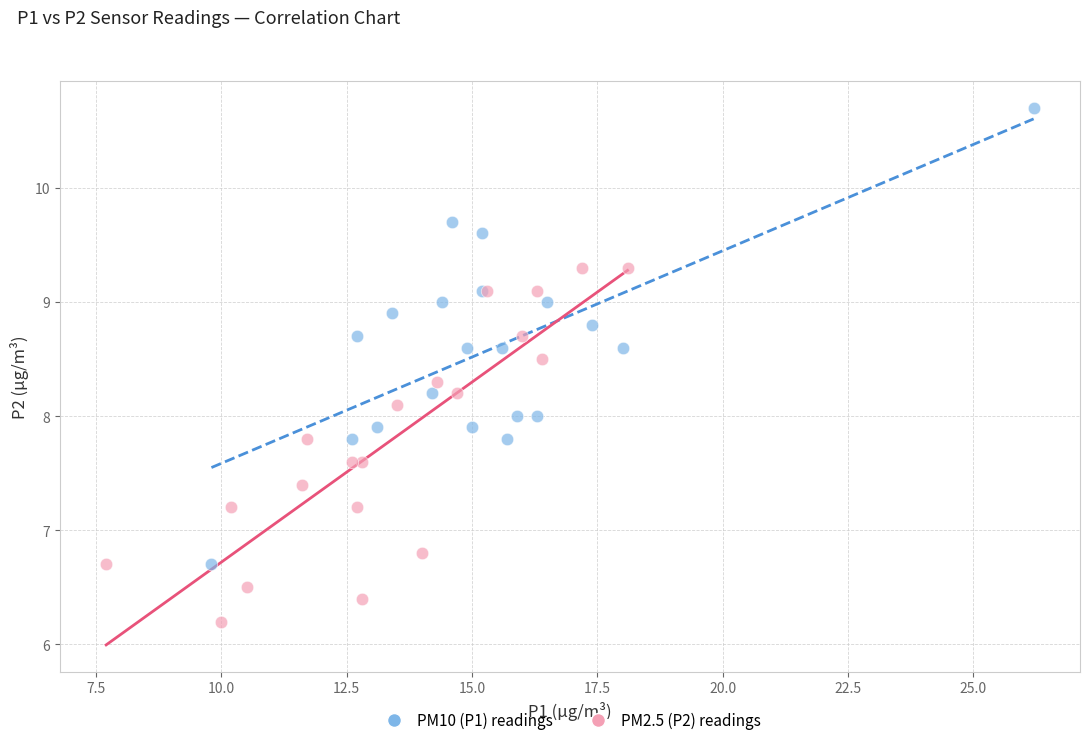

Which series has the widest spread of Y values?

PM10 (P1) readings